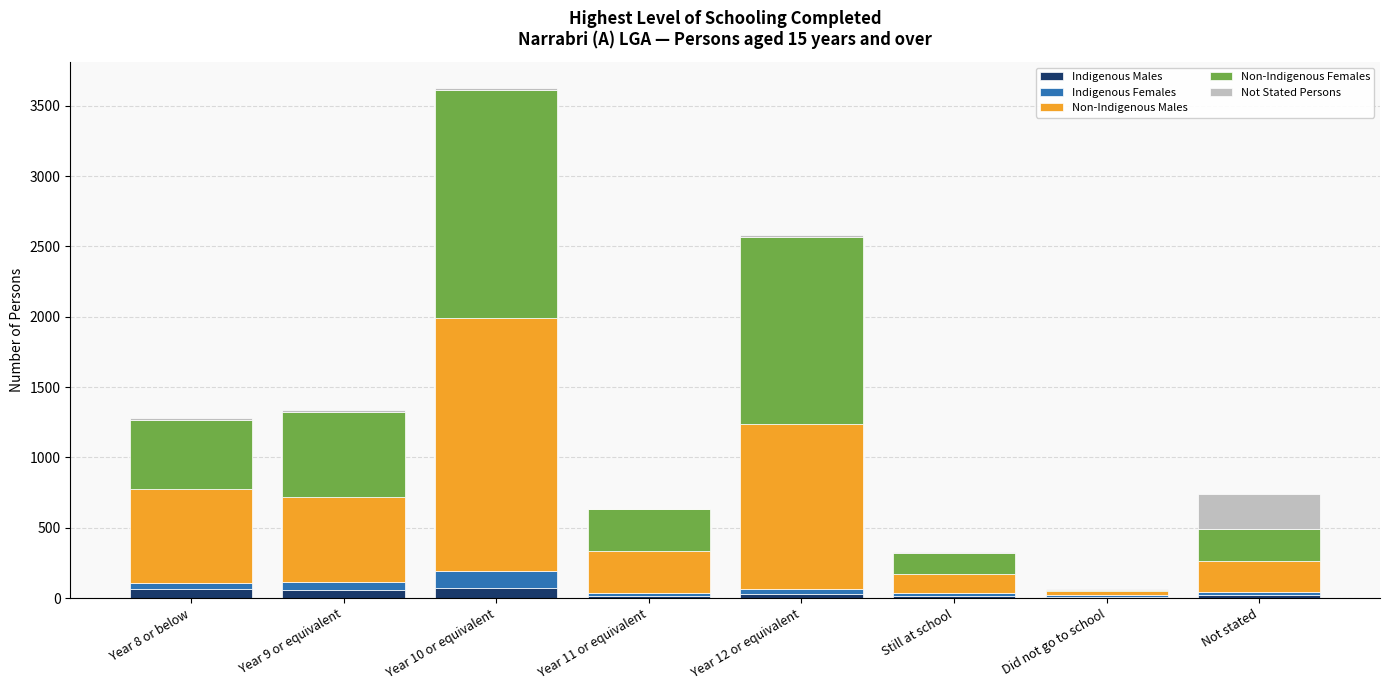

Count the number of categories in the chart.

8